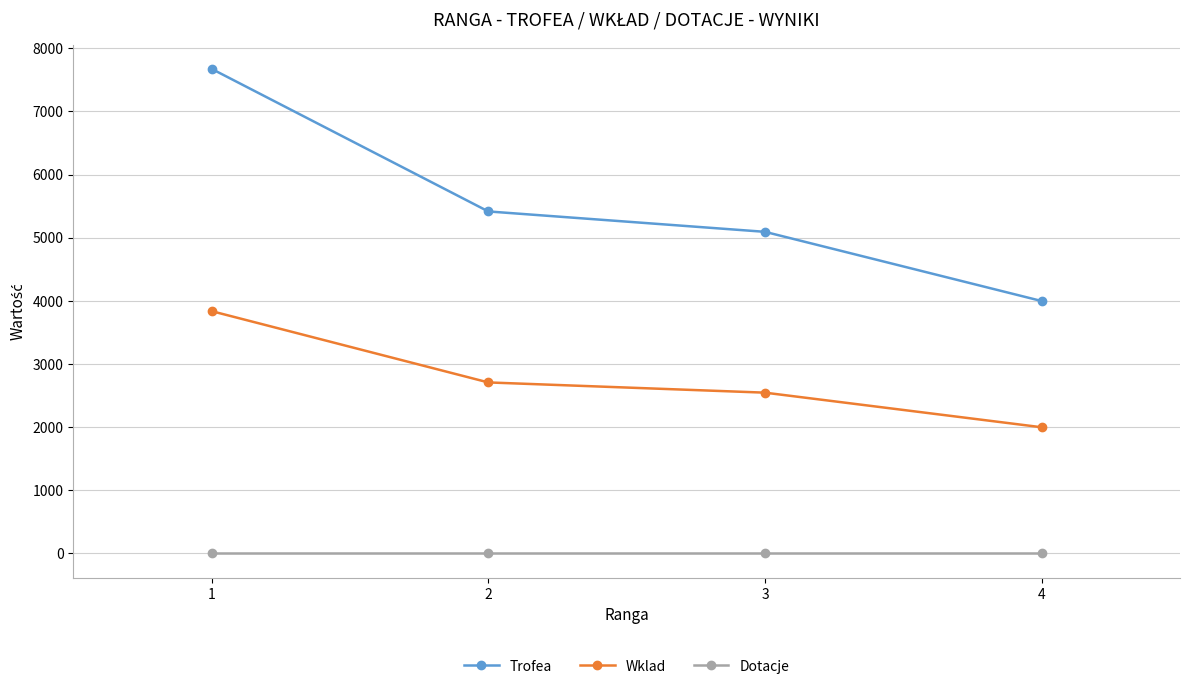

What is the highest value of the Trofea series?

7674